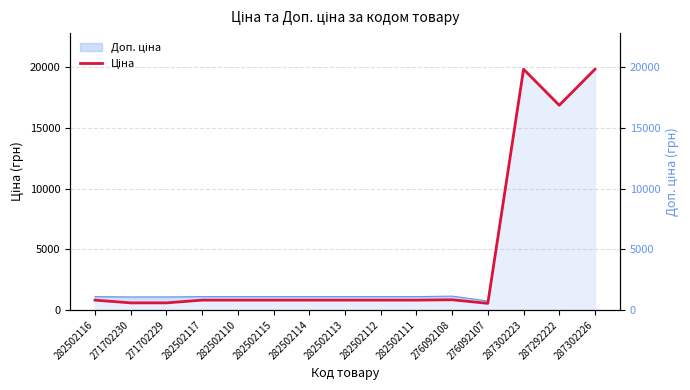

Reading left to right, list all the values displayed in this chart.

813.0	586.0	586.0	813.0	813.0	813.0	813.0	813.0	813.0	813.0	842.8	547.8	19831.1	16863.2	19831.1